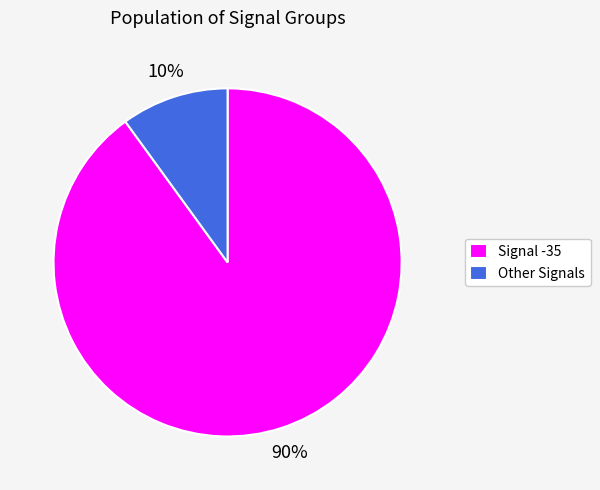

To the nearest percent, what percentage of the pie is Other Signals?

10%